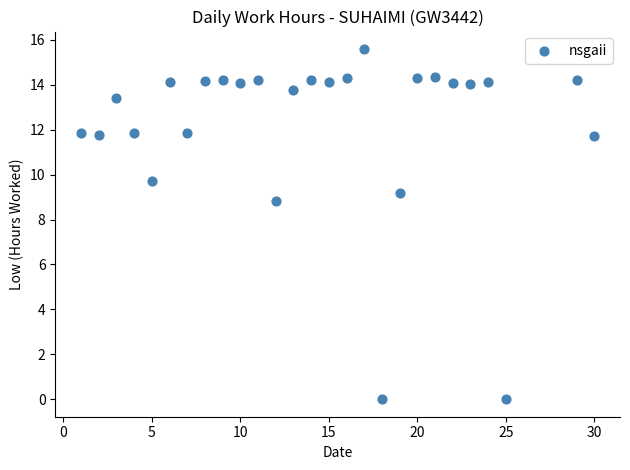

What Y value in the scatter plot is closest to 7?

8.8